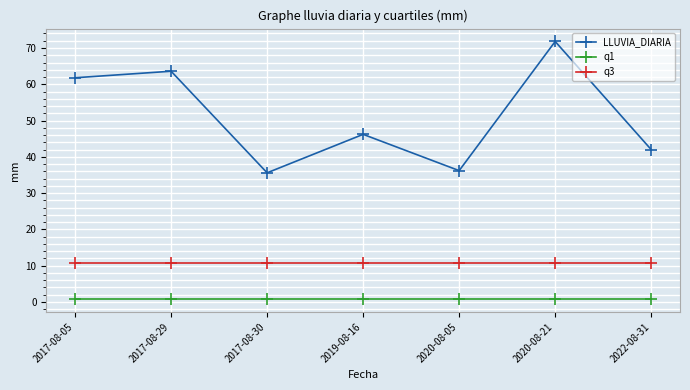

What is the maximum value for q3?

10.7